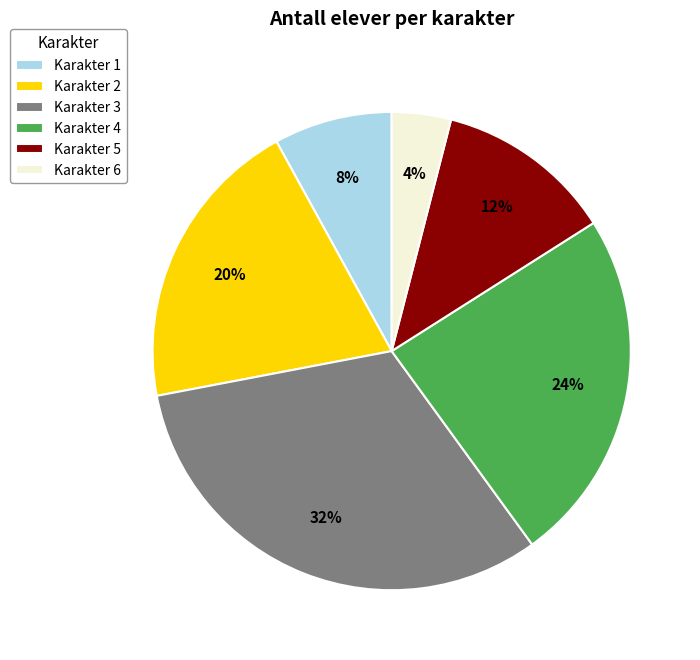

Between Karakter 3 and Karakter 6, which is larger?

Karakter 3